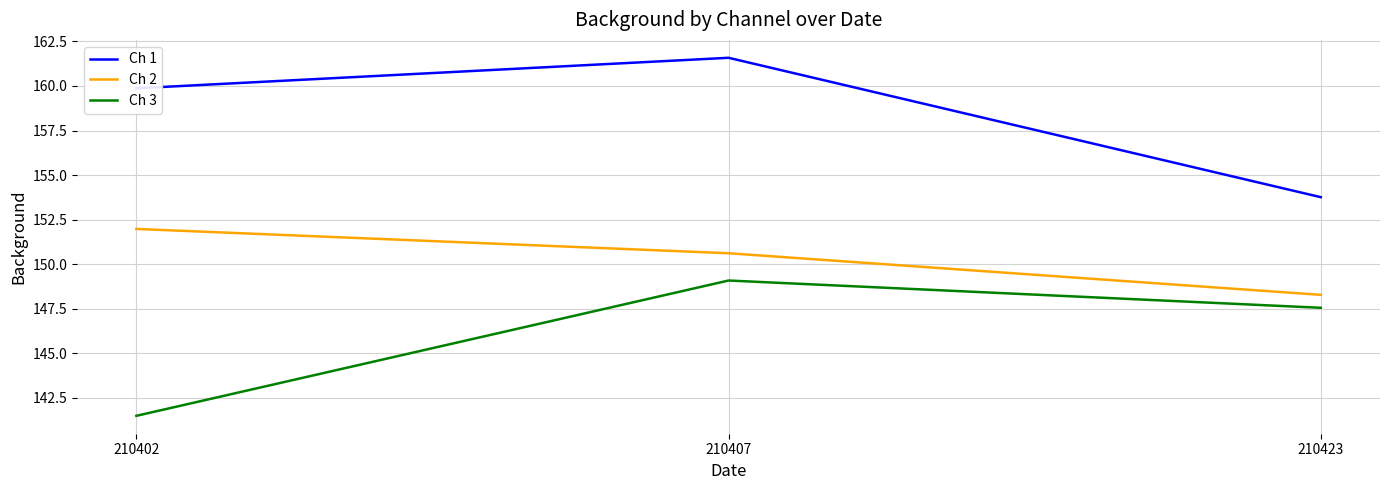

The Ch 1 series shows 159.9 at 210402. True or false?

True